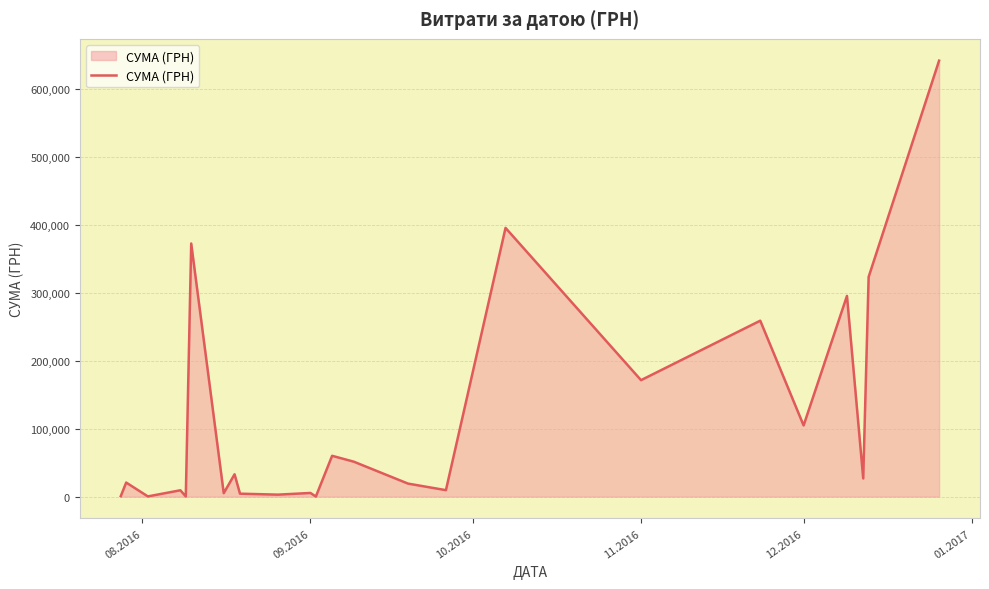

Is it true that the value at 11.2016 is 281726.3?

False